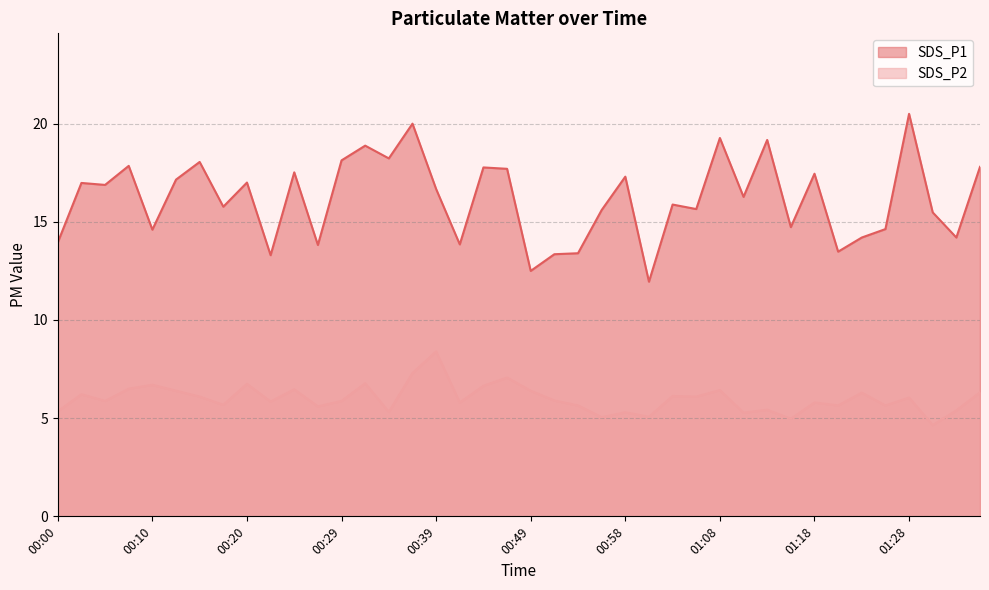

Where does the SDS_P1 series first go above 16?

00:03